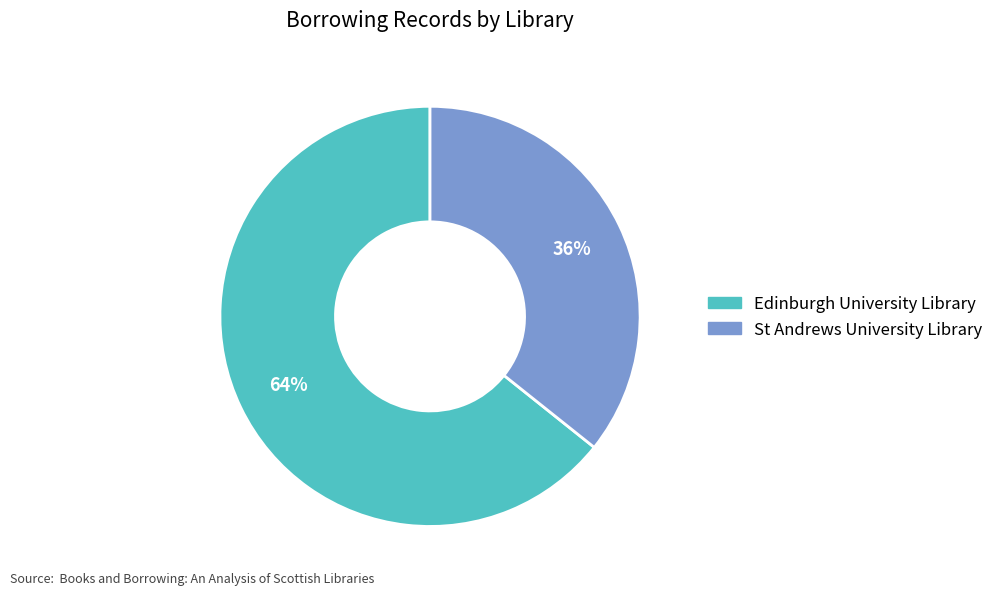

Which category has the biggest portion of the pie?

Edinburgh University Library